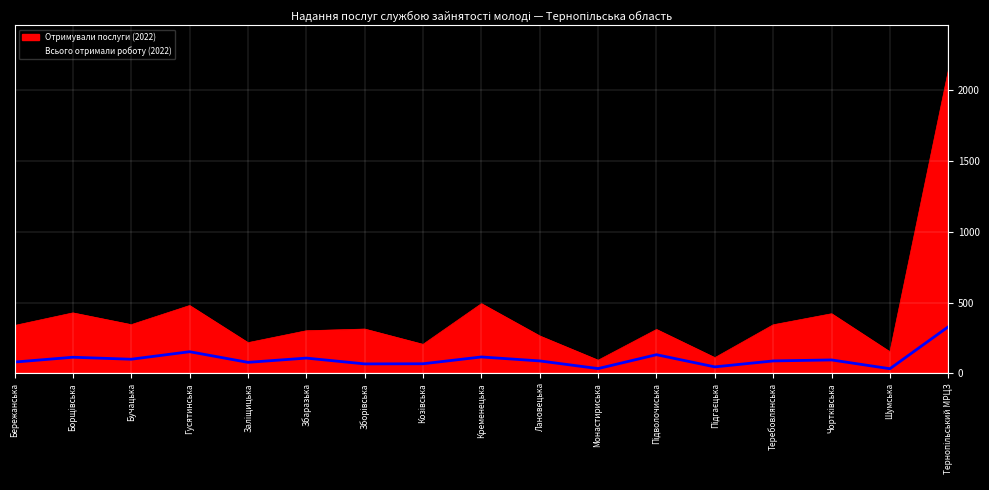

True or false: Всього отримали роботу (2022) has a value of 33 at Шумська.

True